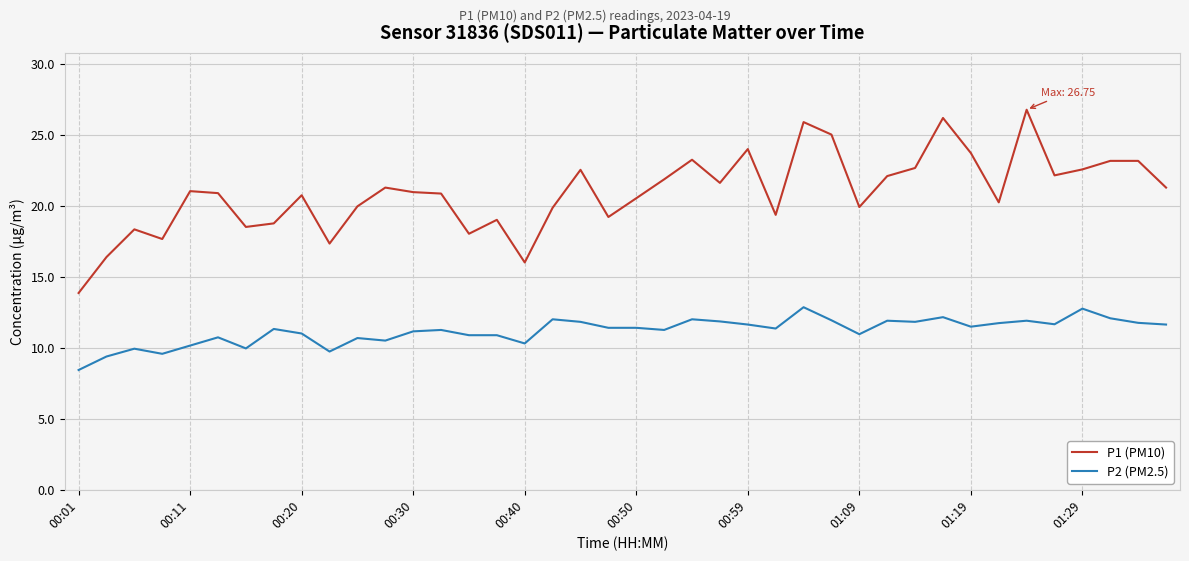

Which series has the largest total across all categories?

P1 (PM10)